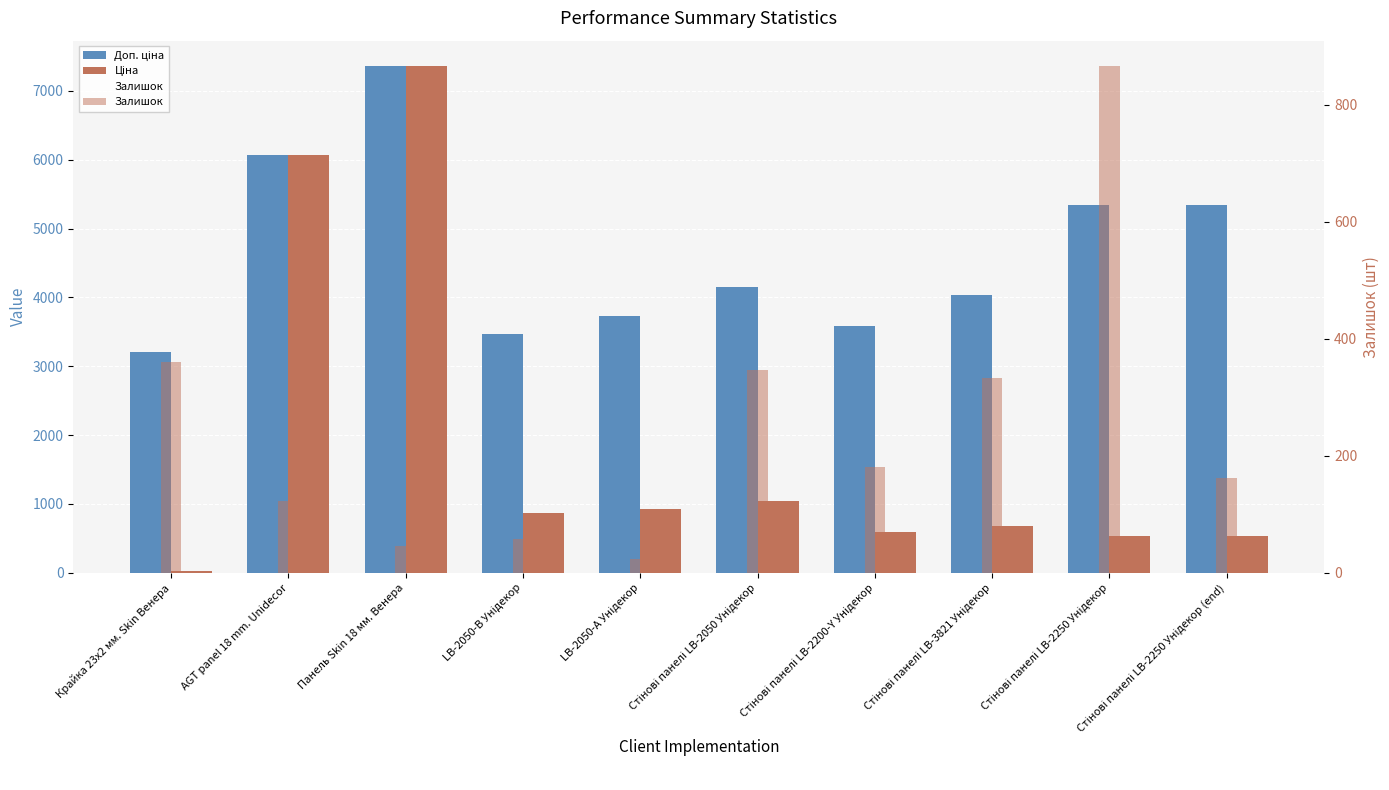

What is the difference between the Залишок values at LB-2050-В Унідекор and LB-2050-А Унідекор?

35.0